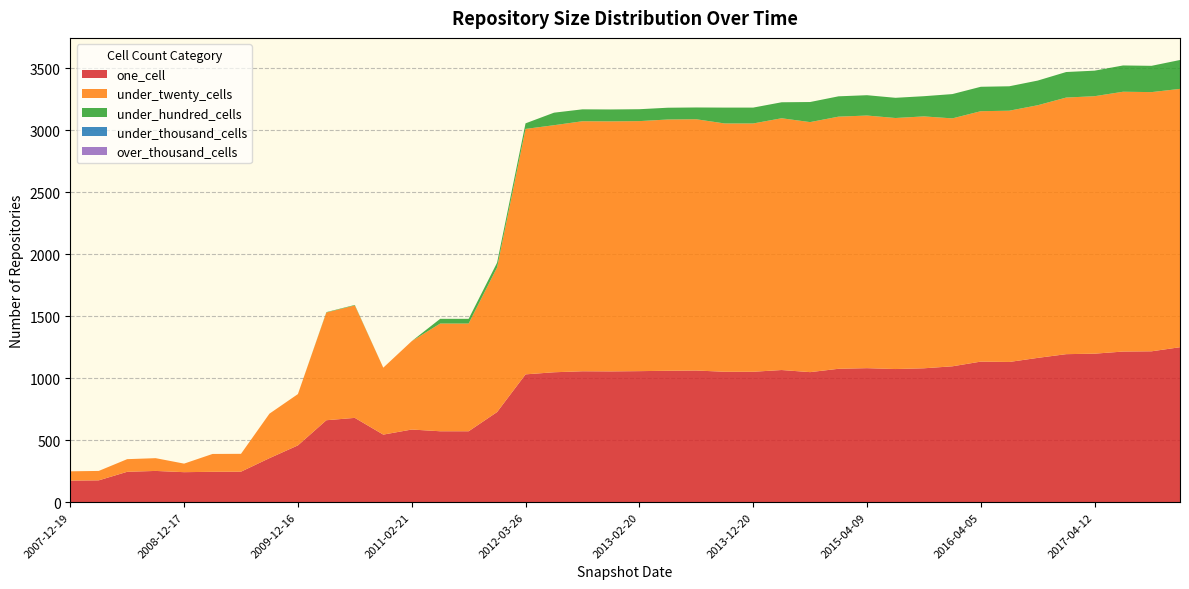

Reading right to left, what are all the values shown in this chart?

one_cell: 2017-12-22=1250	2017-10-12=1217	2017-07-24=1215	2017-04-12=1198	2016-12-27=1194	2016-10-07=1164	2016-07-04=1131	2016-04-05=1134	2016-01-04=1096	2015-10-01=1080	2015-07-03=1074	2015-04-09=1081	2015-01-19=1076	2014-09-08=1049	2014-03-28=1066	2013-12-20=1052	2013-09-10=1052	2013-07-09=1062	2013-05-21=1060	2013-02-20=1057	2012-12-11=1055	2012-10-31=1056	2012-07-13=1048	2012-03-26=1031	2012-01-18=727	2011-09-05=572	2011-06-10=572	2011-02-21=586	2010-11-17=545	2010-07-26=680	2010-04-01=661	2009-12-16=458	2009-09-25=355	2009-06-17=246	2009-04-06=245	2008-12-17=242	2008-10-10=252	2008-06-27=245	2008-04-01=176	2007-12-19=174
under_twenty_cells: 2017-12-22=2084	2017-10-12=2091	2017-07-24=2096	2017-04-12=2077	2016-12-27=2070	2016-10-07=2038	2016-07-04=2027	2016-04-05=2020	2016-01-04=2000	2015-10-01=2032	2015-07-03=2025	2015-04-09=2038	2015-01-19=2034	2014-09-08=2017	2014-03-28=2031	2013-12-20=2003	2013-09-10=2003	2013-07-09=2027	2013-05-21=2027	2013-02-20=2017	2012-12-11=2017	2012-10-31=2017	2012-07-13=1993	2012-03-26=1980	2012-01-18=1167	2011-09-05=869	2011-06-10=869	2011-02-21=713	2010-11-17=540	2010-07-26=907	2010-04-01=869	2009-12-16=414	2009-09-25=359	2009-06-17=144	2009-04-06=144	2008-12-17=69	2008-10-10=103	2008-06-27=102	2008-04-01=76	2007-12-19=75
under_hundred_cells: 2017-12-22=233	2017-10-12=212	2017-07-24=212	2017-04-12=206	2016-12-27=206	2016-10-07=199	2016-07-04=197	2016-04-05=197	2016-01-04=196	2015-10-01=163	2015-07-03=163	2015-04-09=164	2015-01-19=164	2014-09-08=162	2014-03-28=129	2013-12-20=128	2013-09-10=128	2013-07-09=95	2013-05-21=95	2013-02-20=96	2012-12-11=96	2012-10-31=96	2012-07-13=101	2012-03-26=45	2012-01-18=38	2011-09-05=38	2011-06-10=38	2011-02-21=0	2010-11-17=0	2010-07-26=4	2010-04-01=3	2009-12-16=0	2009-09-25=0	2009-06-17=0	2009-04-06=0	2008-12-17=0	2008-10-10=0	2008-06-27=0	2008-04-01=0	2007-12-19=0
under_thousand_cells: 2017-12-22=0	2017-10-12=0	2017-07-24=0	2017-04-12=0	2016-12-27=0	2016-10-07=0	2016-07-04=0	2016-04-05=0	2016-01-04=0	2015-10-01=0	2015-07-03=0	2015-04-09=0	2015-01-19=0	2014-09-08=0	2014-03-28=0	2013-12-20=0	2013-09-10=0	2013-07-09=0	2013-05-21=0	2013-02-20=0	2012-12-11=0	2012-10-31=0	2012-07-13=0	2012-03-26=0	2012-01-18=0	2011-09-05=0	2011-06-10=0	2011-02-21=0	2010-11-17=0	2010-07-26=0	2010-04-01=0	2009-12-16=0	2009-09-25=0	2009-06-17=0	2009-04-06=0	2008-12-17=0	2008-10-10=0	2008-06-27=0	2008-04-01=0	2007-12-19=0
over_thousand_cells: 2017-12-22=0	2017-10-12=0	2017-07-24=0	2017-04-12=0	2016-12-27=0	2016-10-07=0	2016-07-04=0	2016-04-05=0	2016-01-04=0	2015-10-01=0	2015-07-03=0	2015-04-09=0	2015-01-19=0	2014-09-08=0	2014-03-28=0	2013-12-20=0	2013-09-10=0	2013-07-09=0	2013-05-21=0	2013-02-20=0	2012-12-11=0	2012-10-31=0	2012-07-13=0	2012-03-26=0	2012-01-18=0	2011-09-05=0	2011-06-10=0	2011-02-21=0	2010-11-17=0	2010-07-26=0	2010-04-01=0	2009-12-16=0	2009-09-25=0	2009-06-17=0	2009-04-06=0	2008-12-17=0	2008-10-10=0	2008-06-27=0	2008-04-01=0	2007-12-19=0